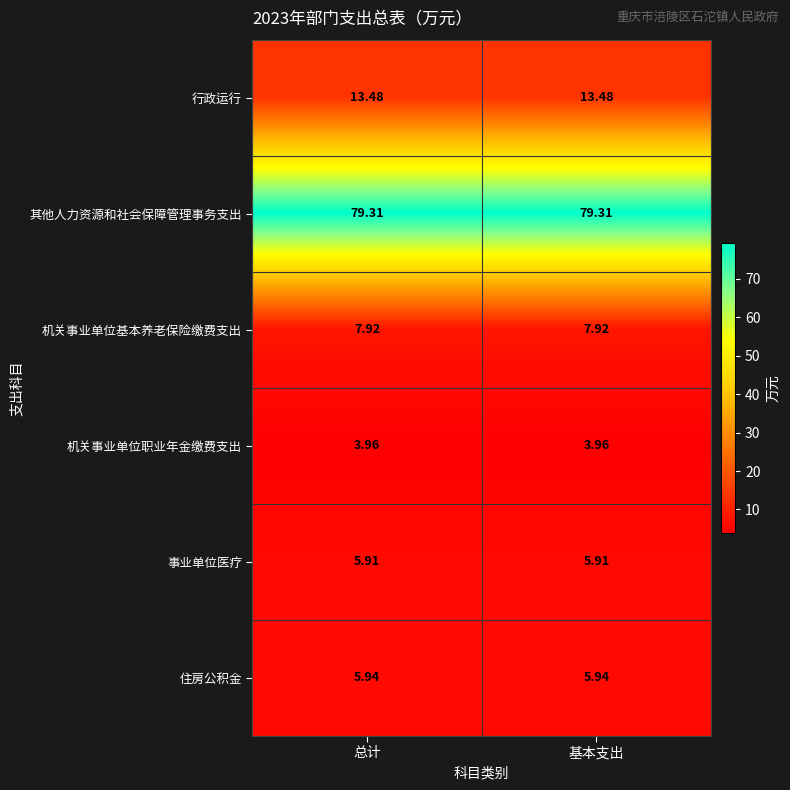

At 基本支出, list the series in order from largest to smallest.

其他人力资源和社会保障管理事务支出, 行政运行, 机关事业单位基本养老保险缴费支出, 住房公积金, 事业单位医疗, 机关事业单位职业年金缴费支出